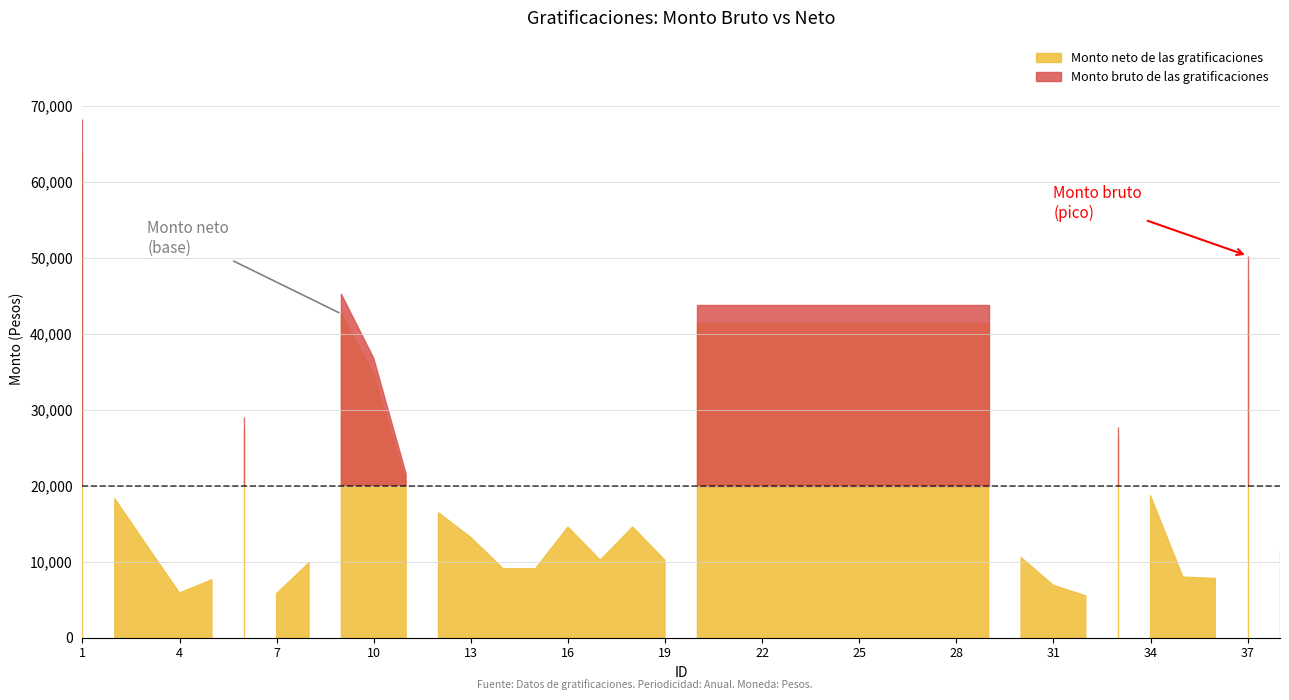

List the labels in order of Monto neto de las gratificaciones value, smallest first.

32, 7, 4, 31, 5, 36, 35, 14, 15, 8, 19, 17, 30, 38, 3, 13, 16, 18, 12, 2, 34, 11, 33, 6, 10, 20, 21, 22, 23, 24, 25, 26, 27, 28, 29, 9, 37, 1